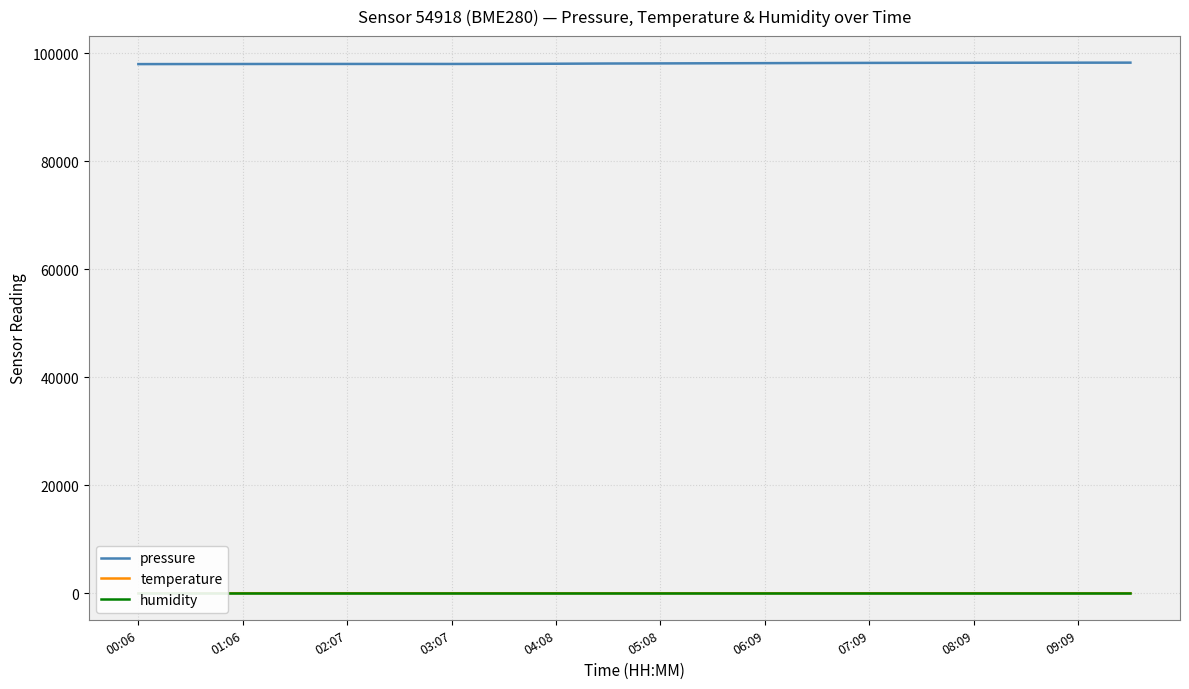

How many interior local valleys does the pressure series have?

1